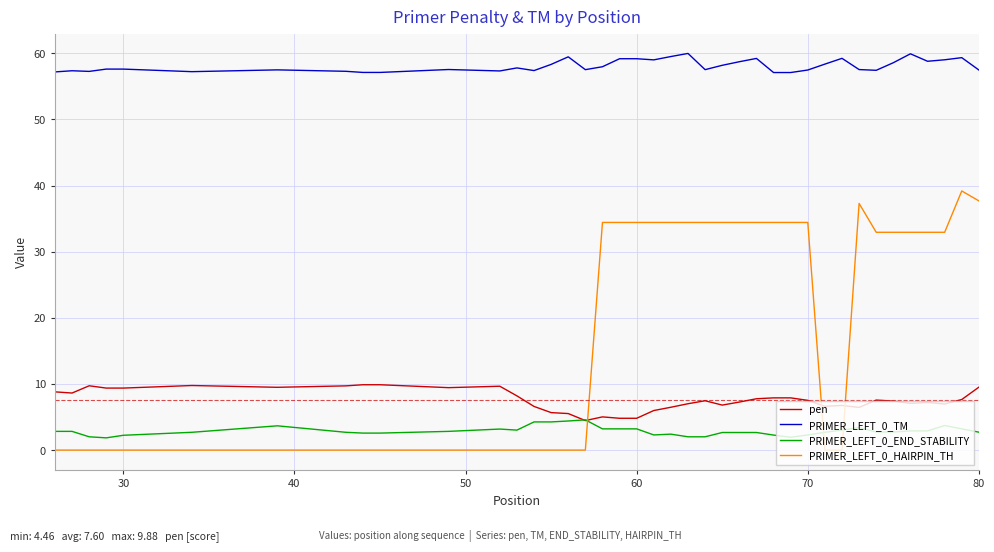

What is the average value of the PRIMER_LEFT_0_HAIRPIN_TH series?

18.2